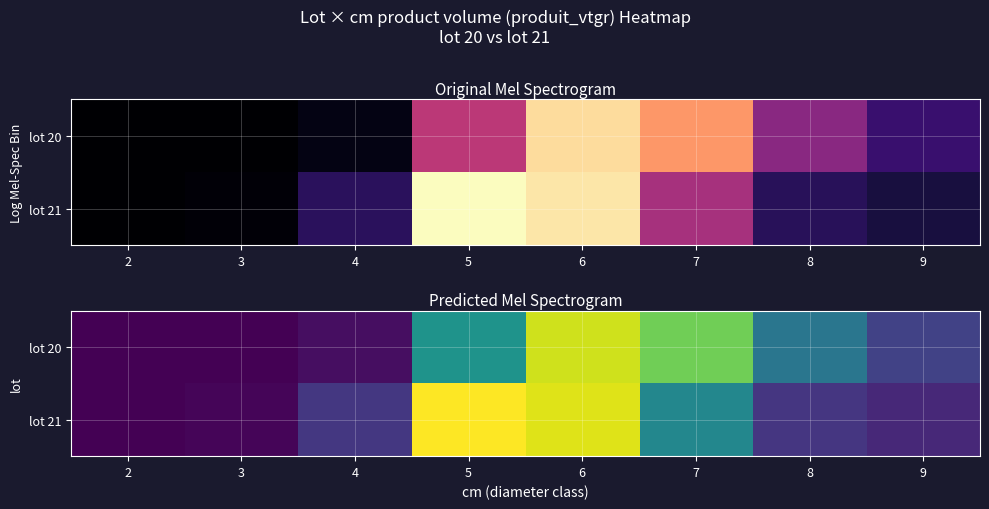

What is the smallest value displayed?

43.6